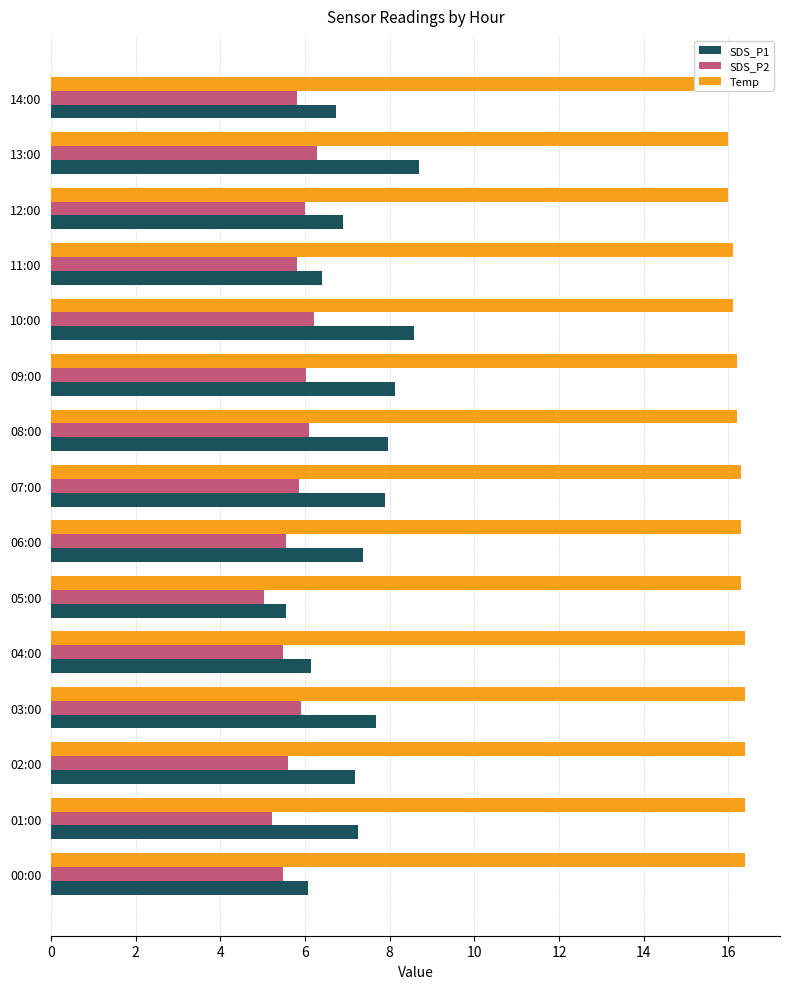

What is the label of the 12th bar from the left?

11:00